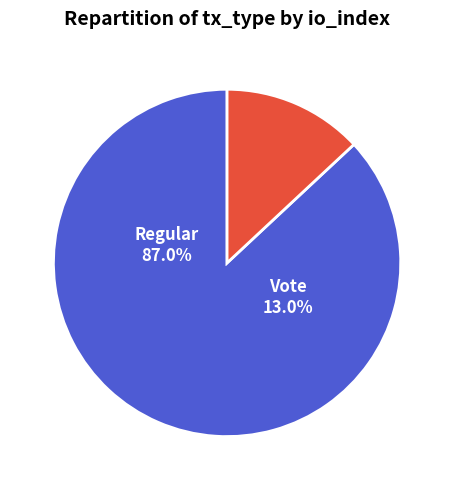

To the nearest percent, what is the average slice percentage?

50%